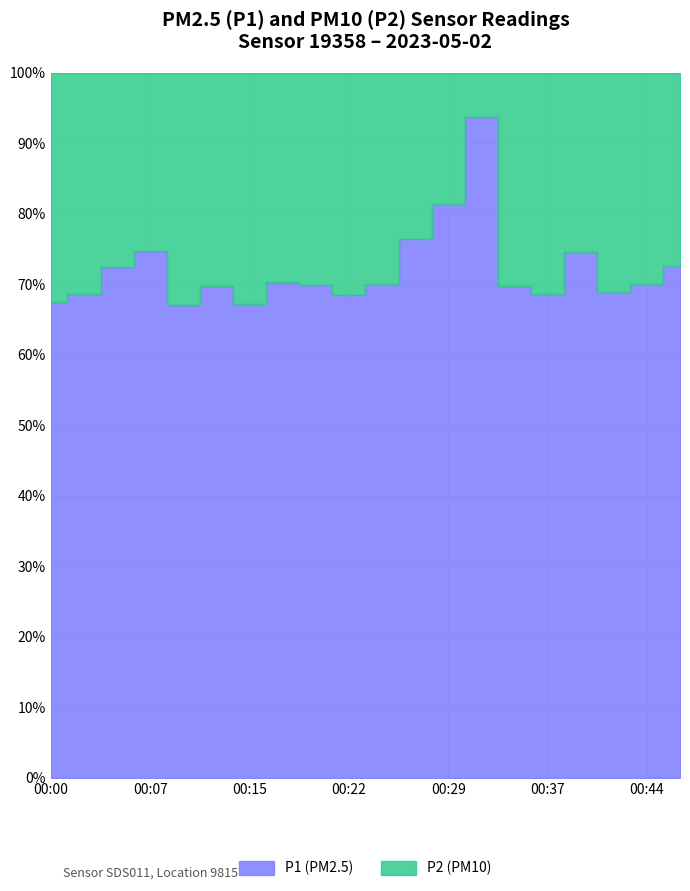

What are all the series names shown in the legend?

P1, P2